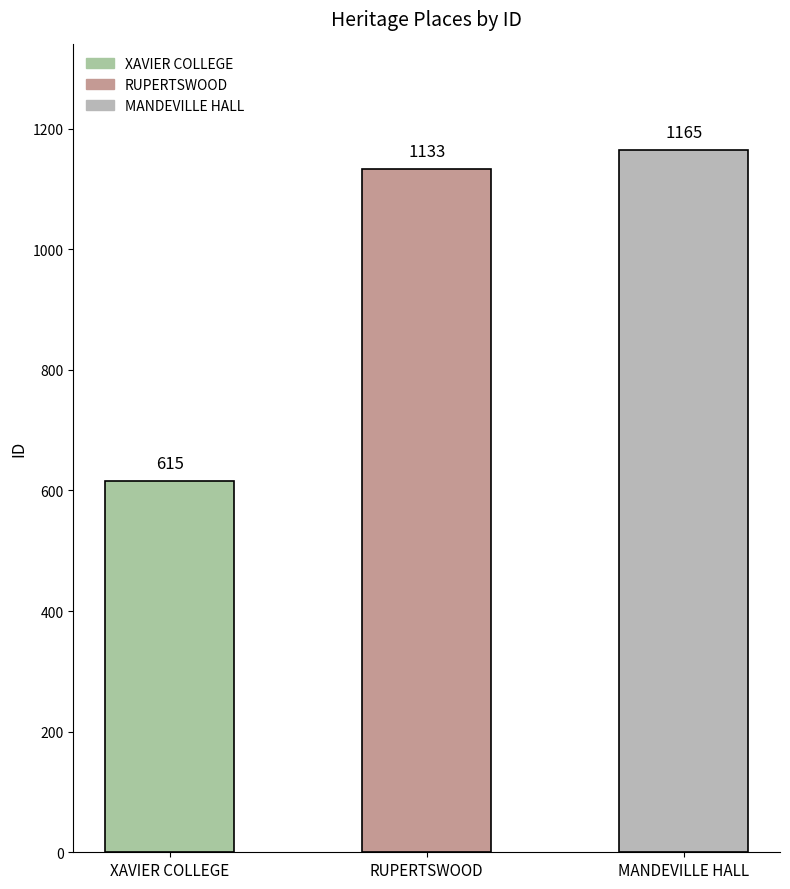

Count the number of values greater than 1133.

1